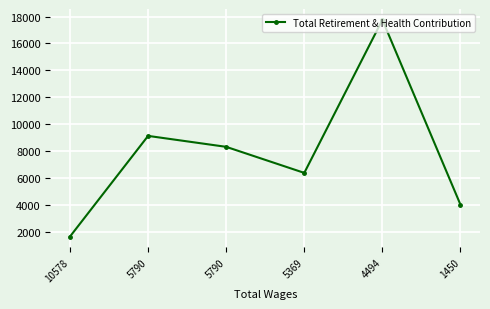

At which category does the chart reach its minimum across all series?

10578